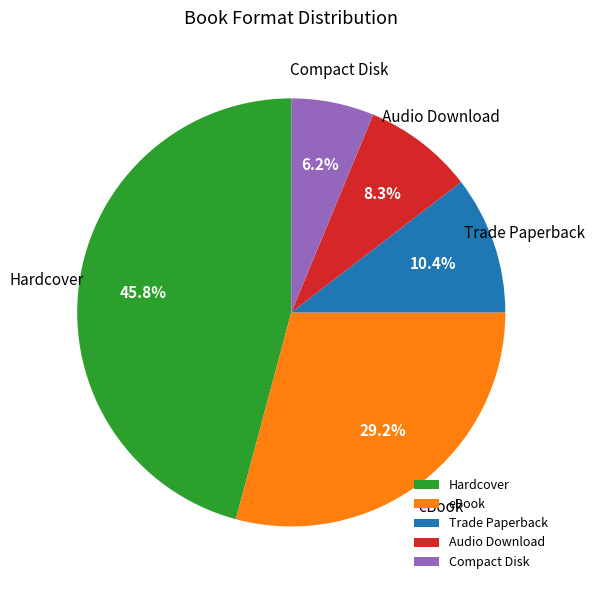

What percentage is NOT represented by Hardcover?

54.2%